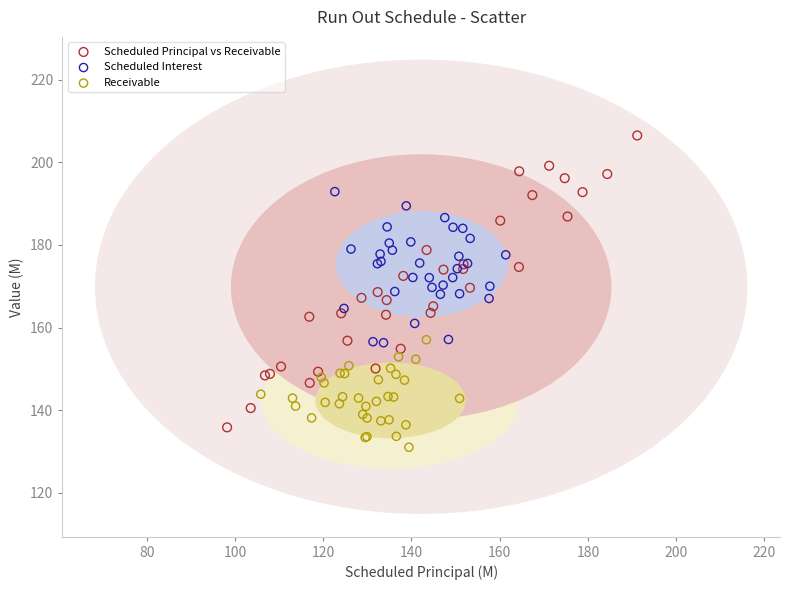

Which series has the largest Y range (max minus min)?

Scheduled Principal vs Receivable